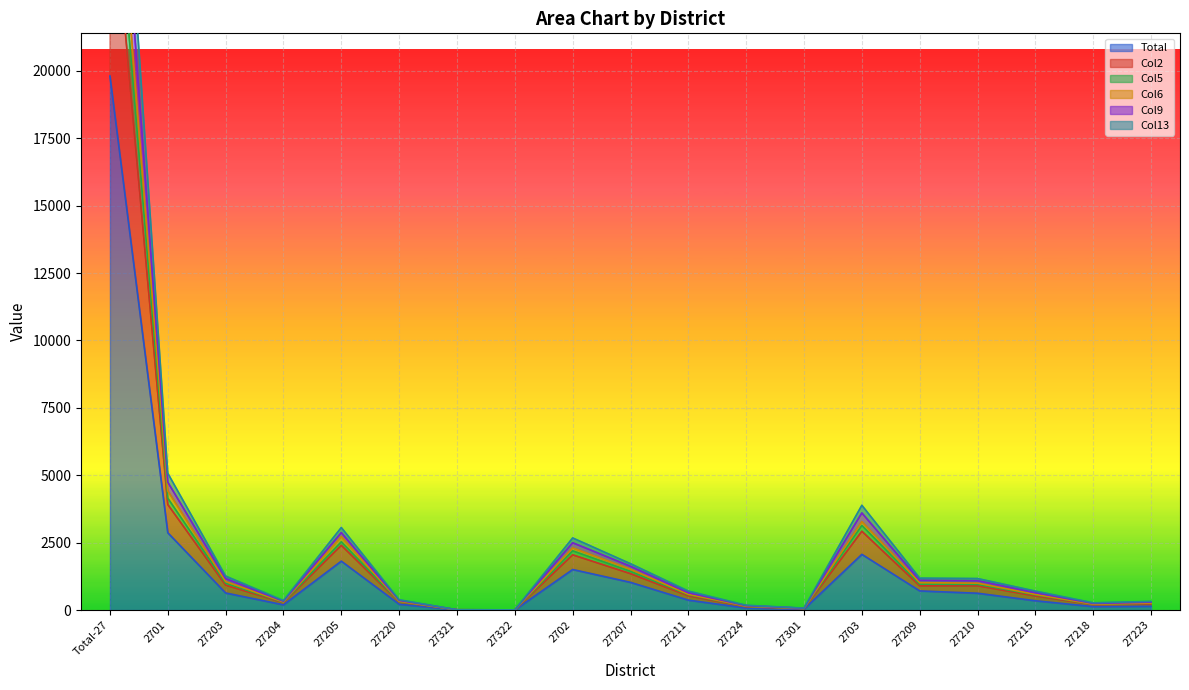

In Col6, how many points are higher than both neighbors (excluding endpoints)?

3